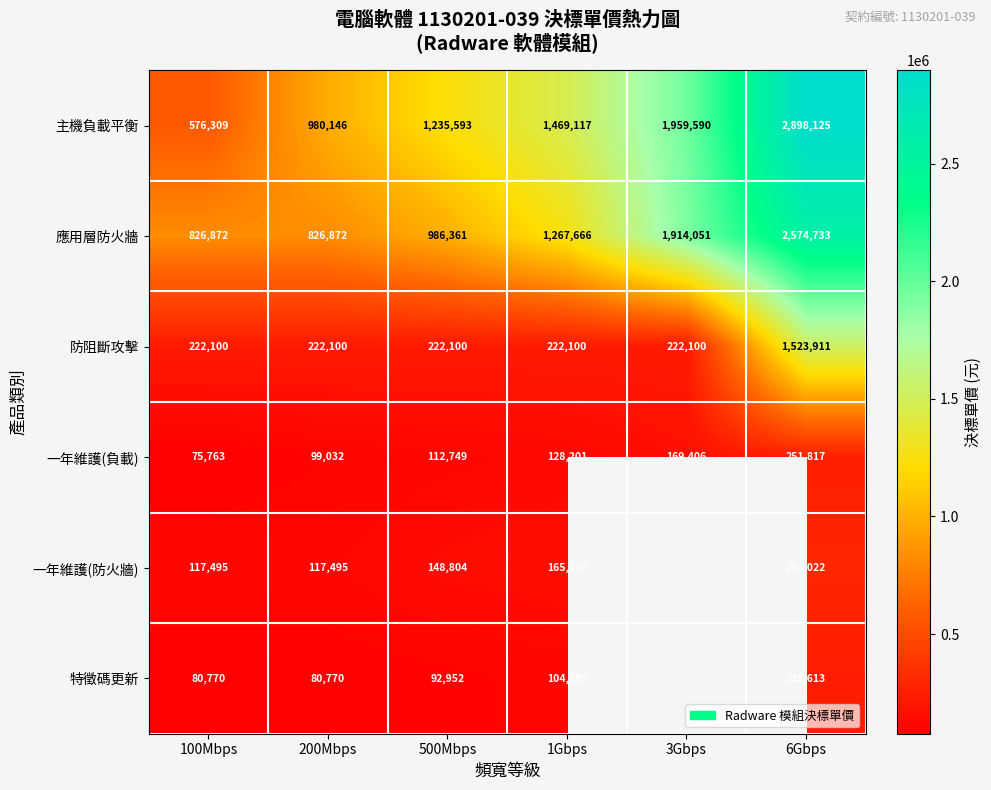

True or false: 特徵碼更新 has a value of 425593 at 6Gbps.

False